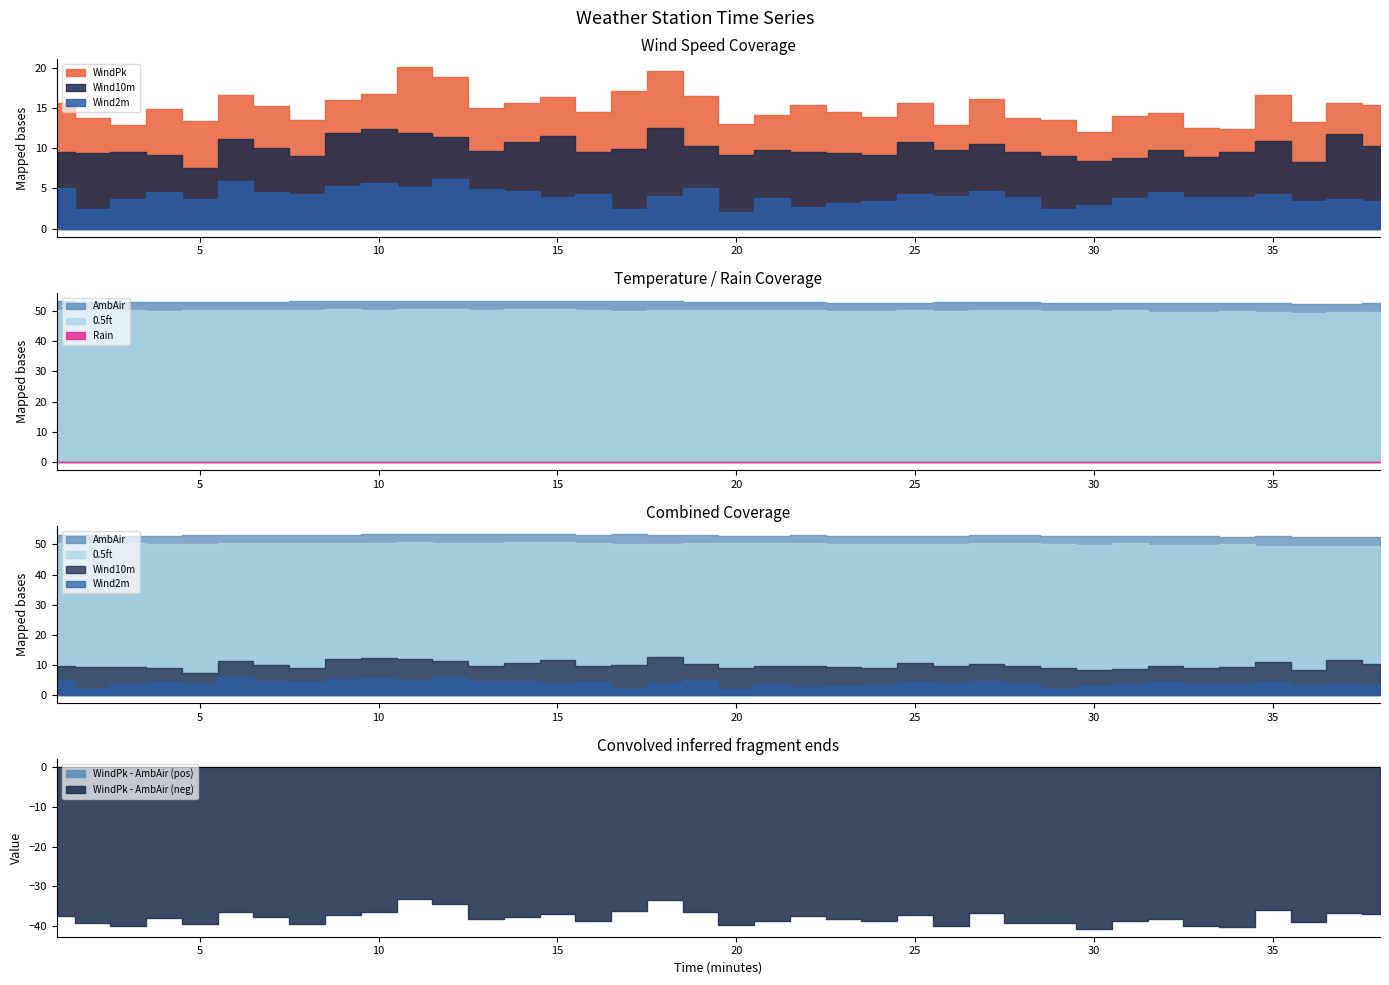

At how many categories does at least one series exceed 24?

38